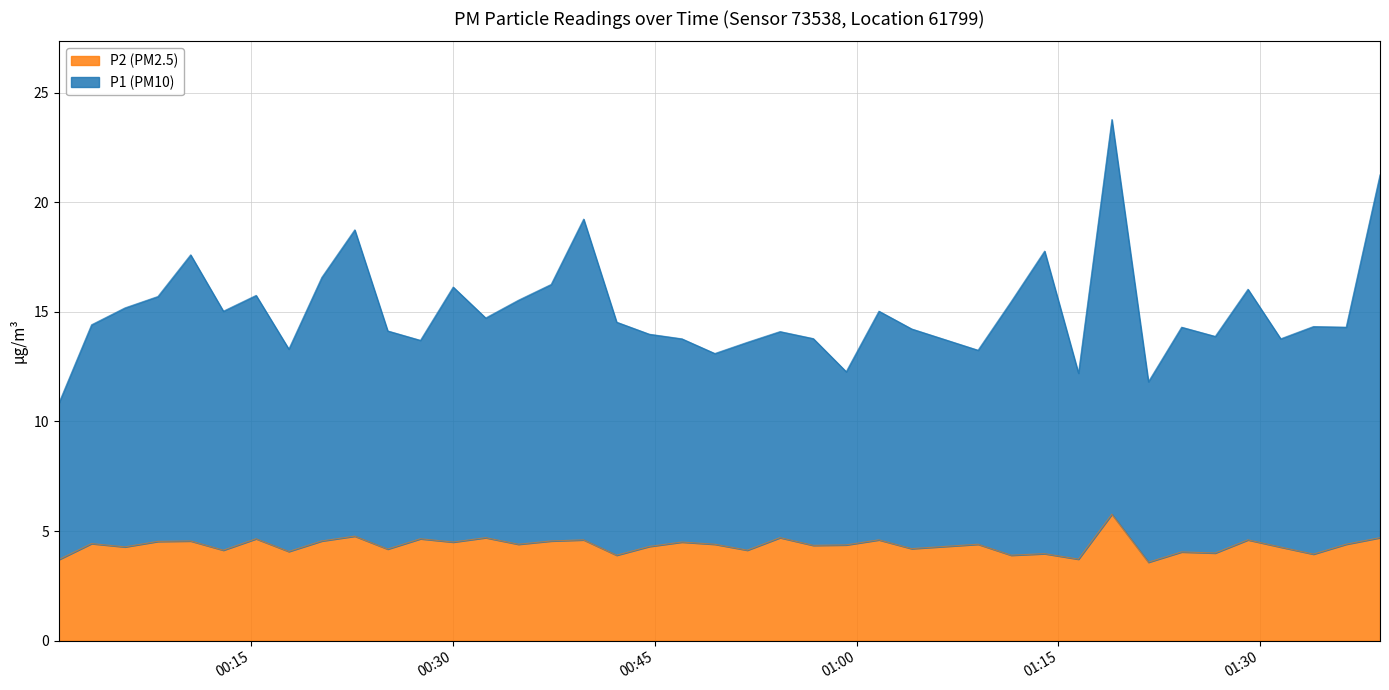

Which series has the largest total across all categories?

P1